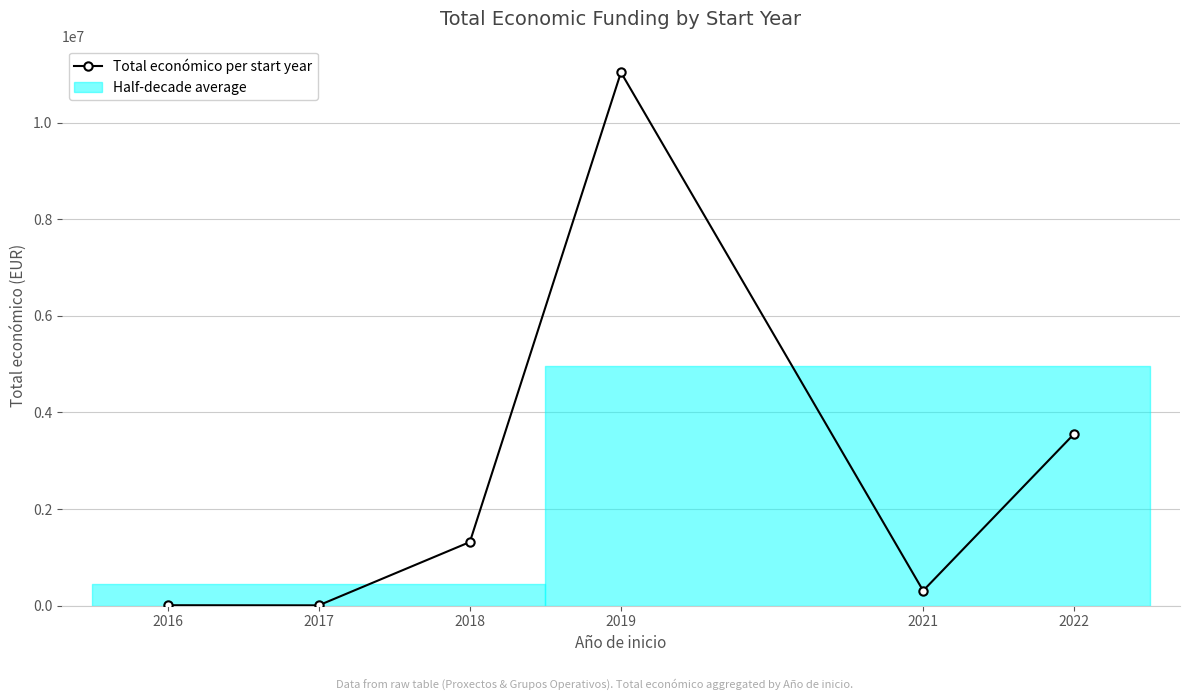

How many points are higher than both their immediate neighbors (excluding endpoints)?

1